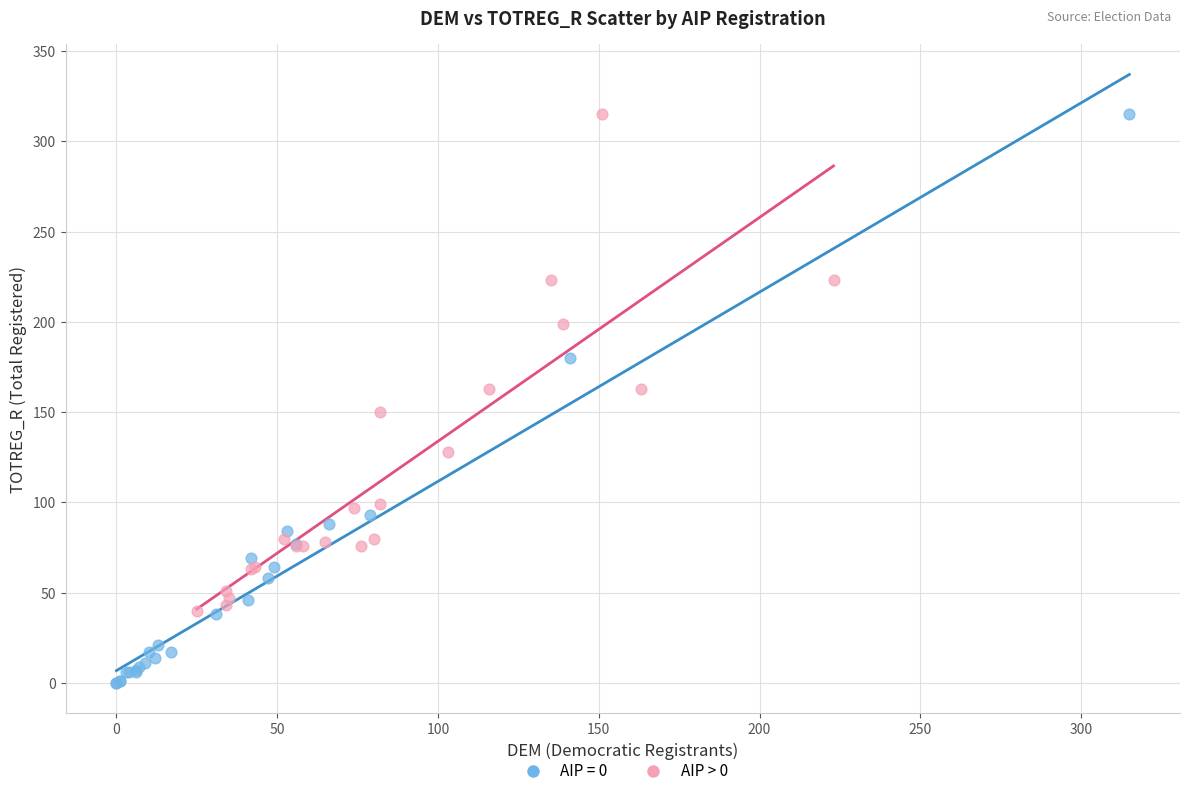

Which series has the largest Y range (max minus min)?

AIP = 0